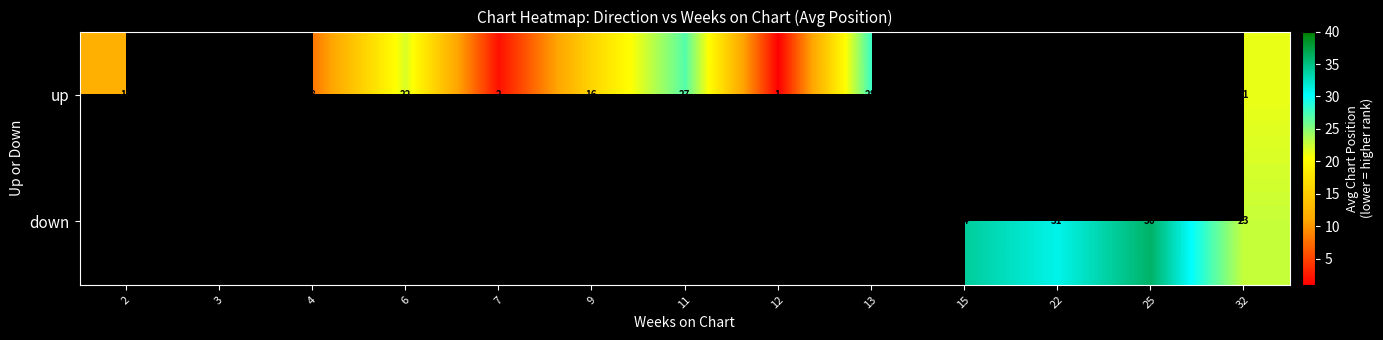

What is the maximum value shown in the chart?

36.0